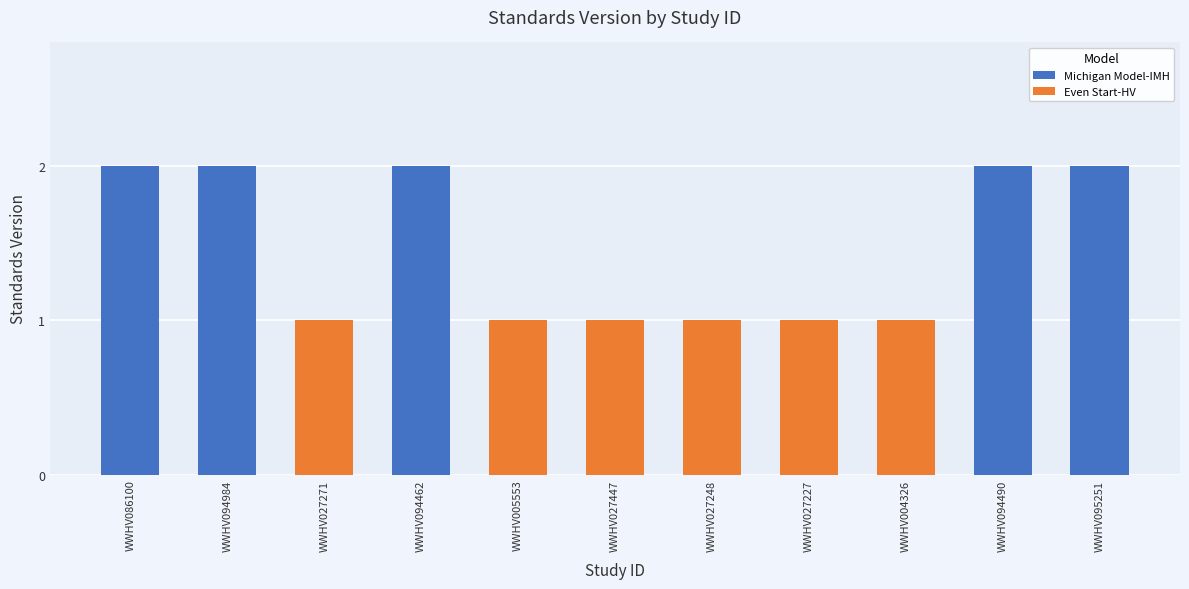

Which category has the lowest value across all series?

WWHV027271